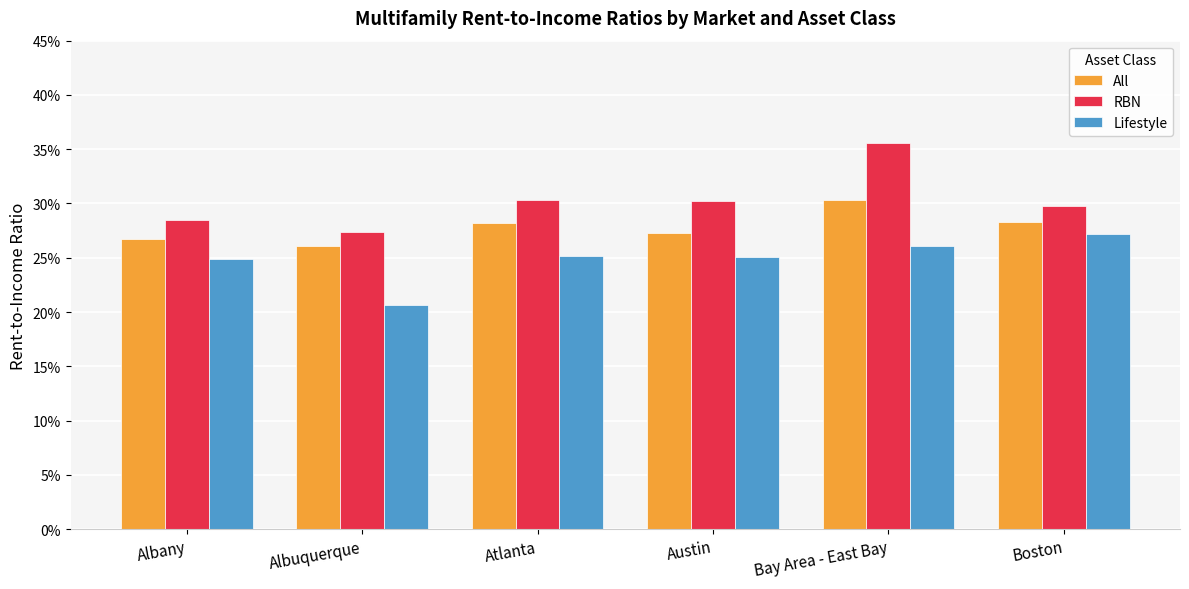

What is the label of the 4th bar from the right?

Atlanta